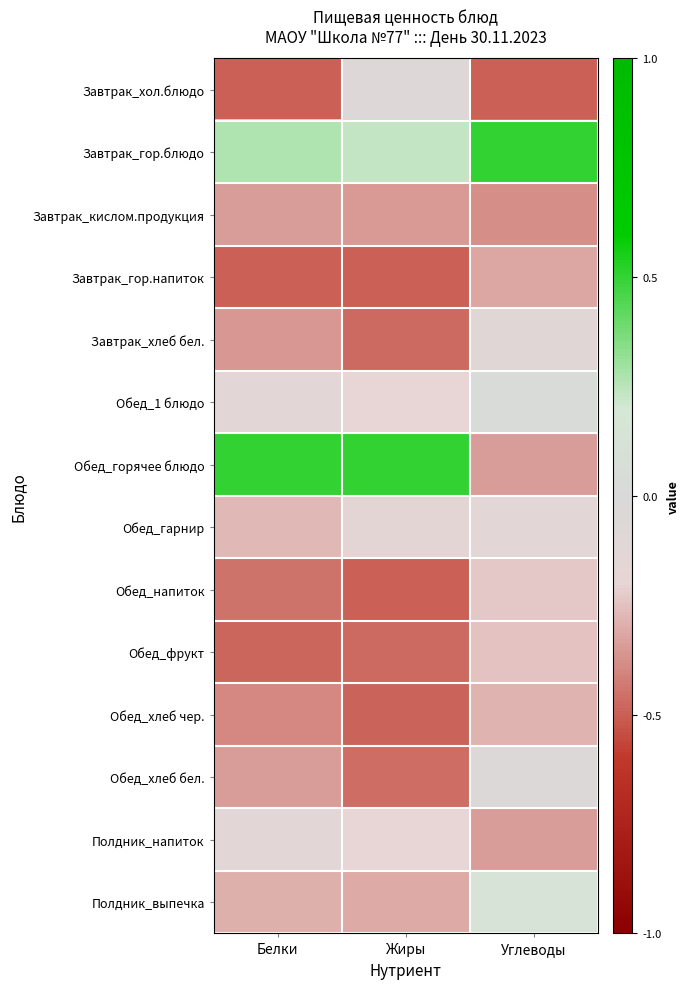

What is the spread (max minus min) of values at Углеводы?

1.0